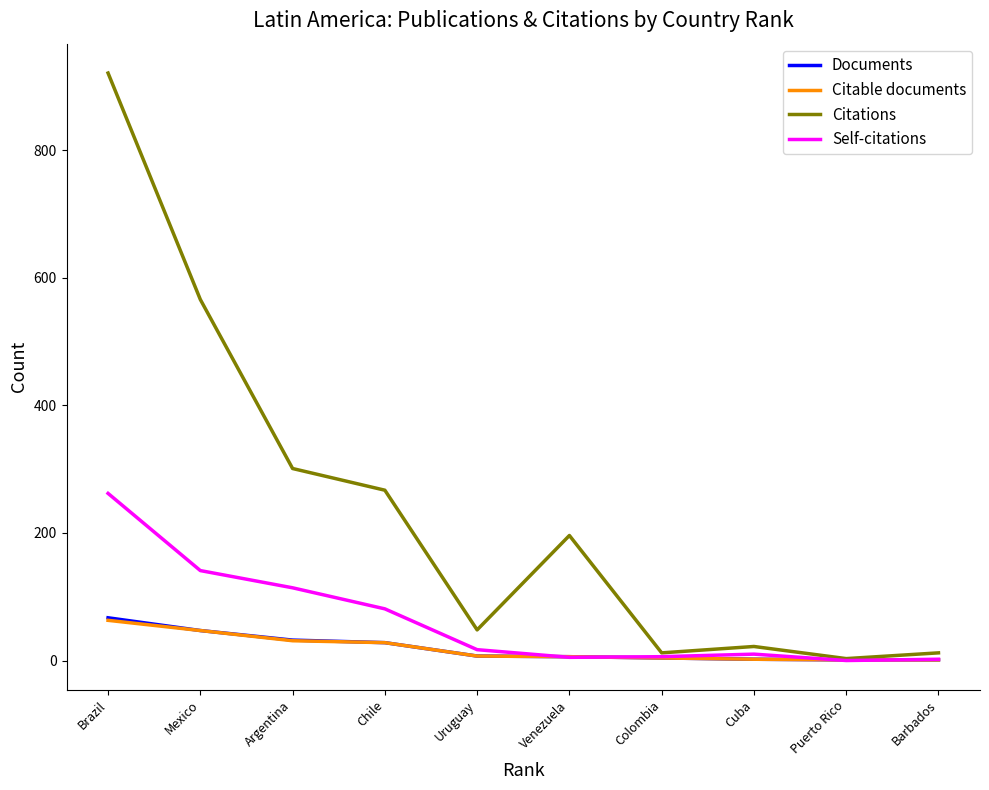

True or false: Self-citations has more than 2 interior local peaks.

False